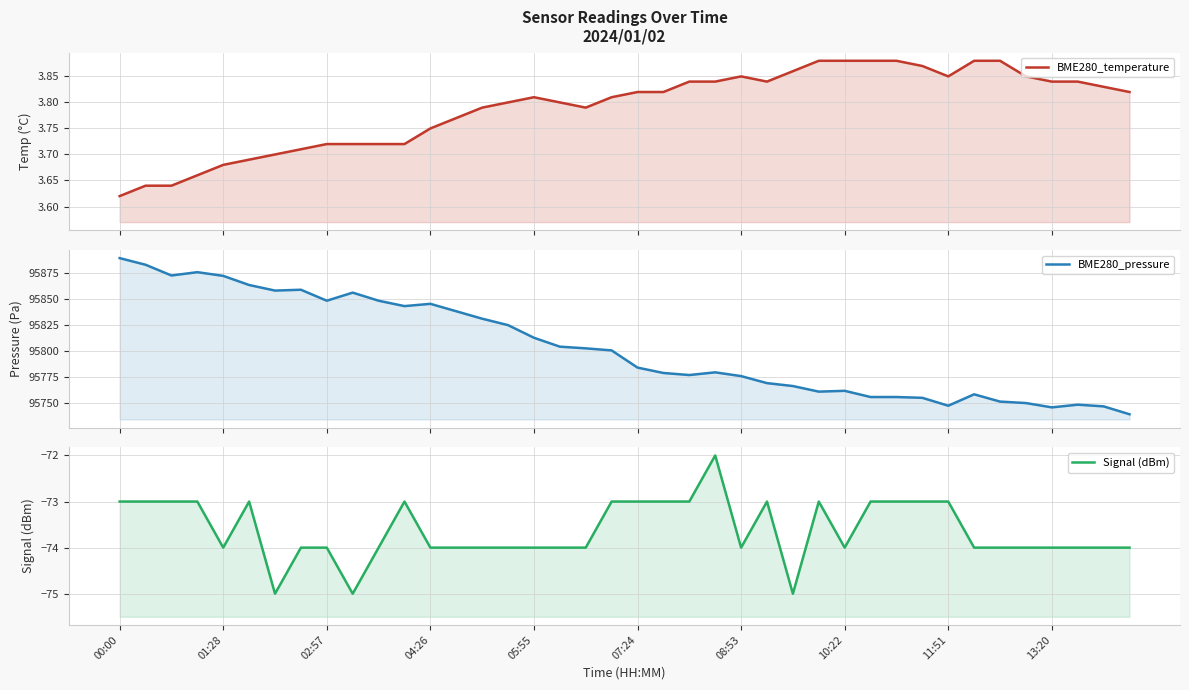

True or false: Signal (dBm) and BME280_pressure cross at least once.

False